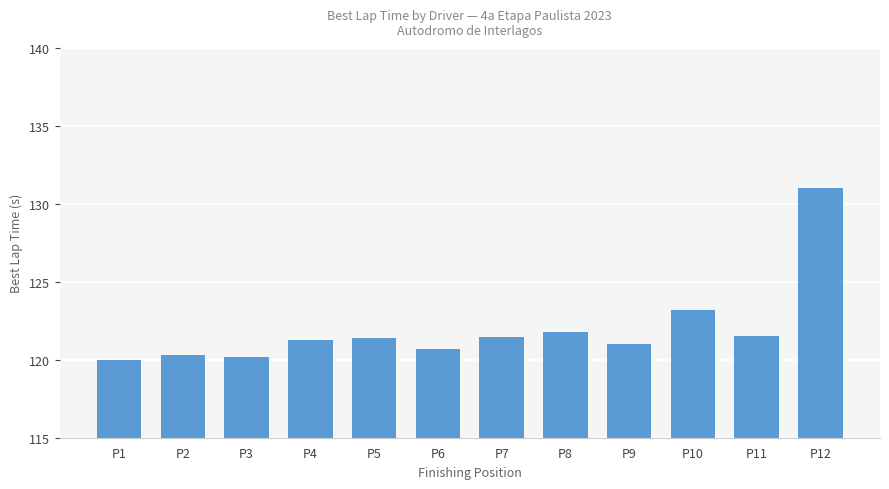

At which category does the chart reach its minimum across all series?

P1